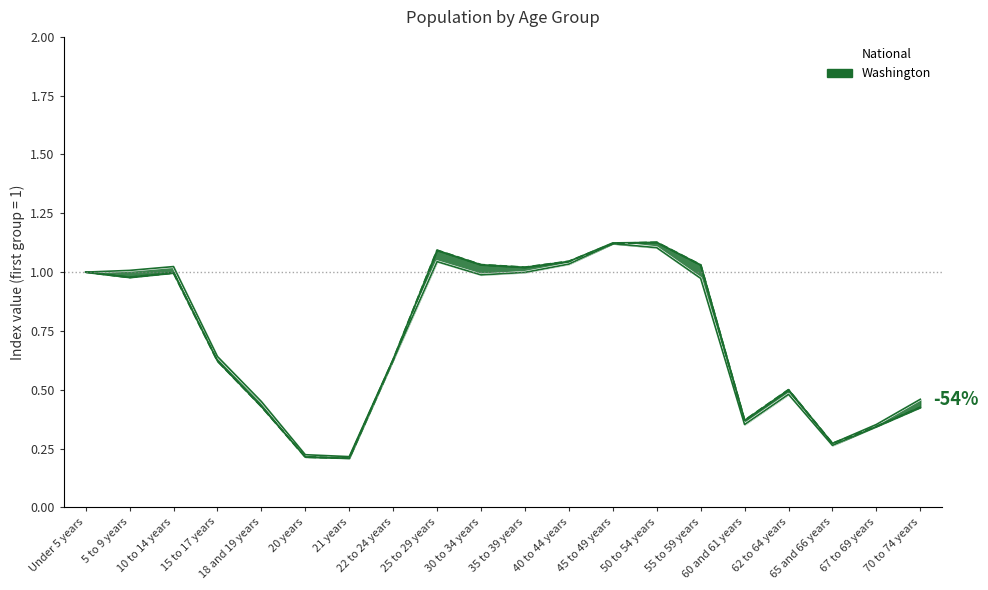

Is this an area chart (filled region under the line)?

No